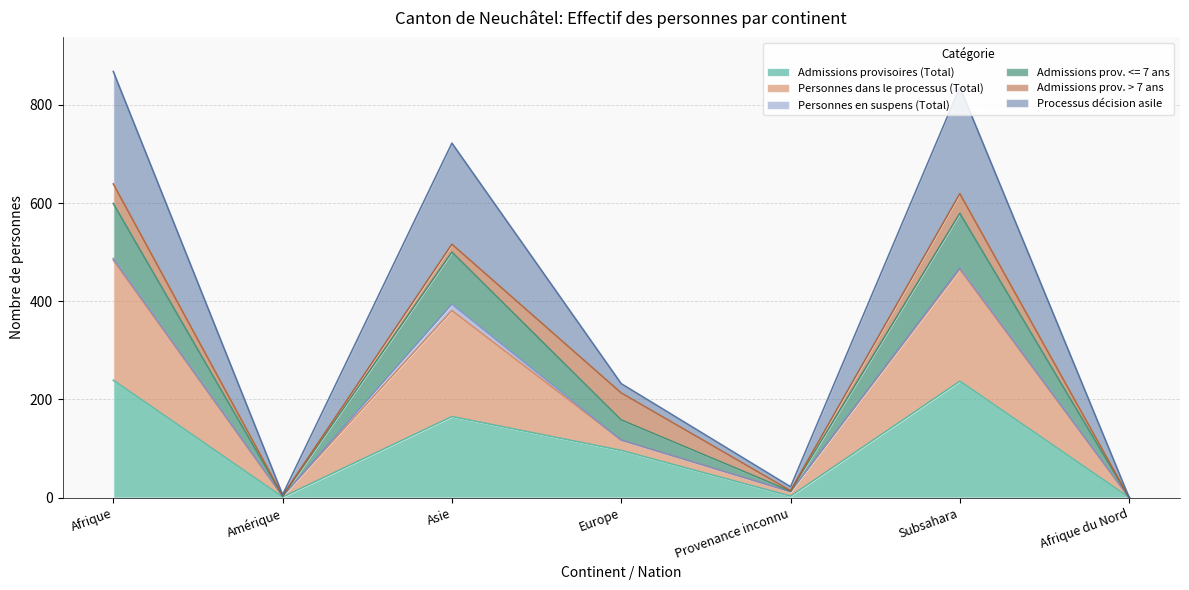

What is the highest value of the Admissions provisoires (Total) series?

239